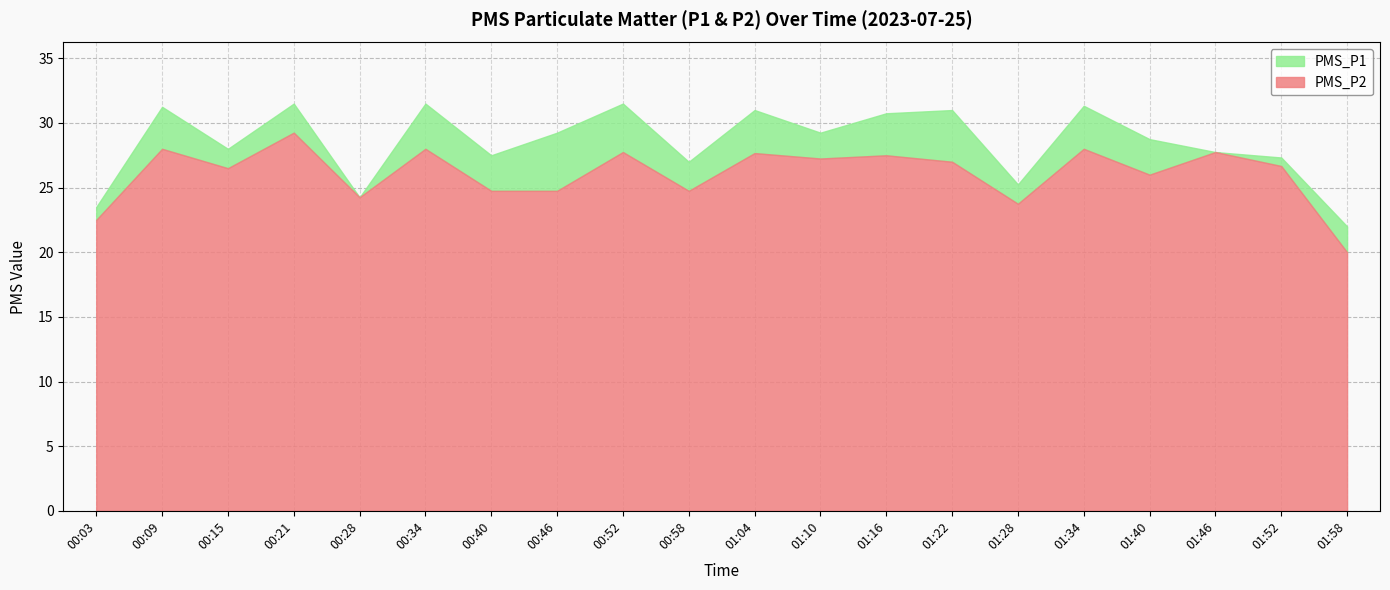

Which has a higher value, 01:46 or 00:15?

00:15